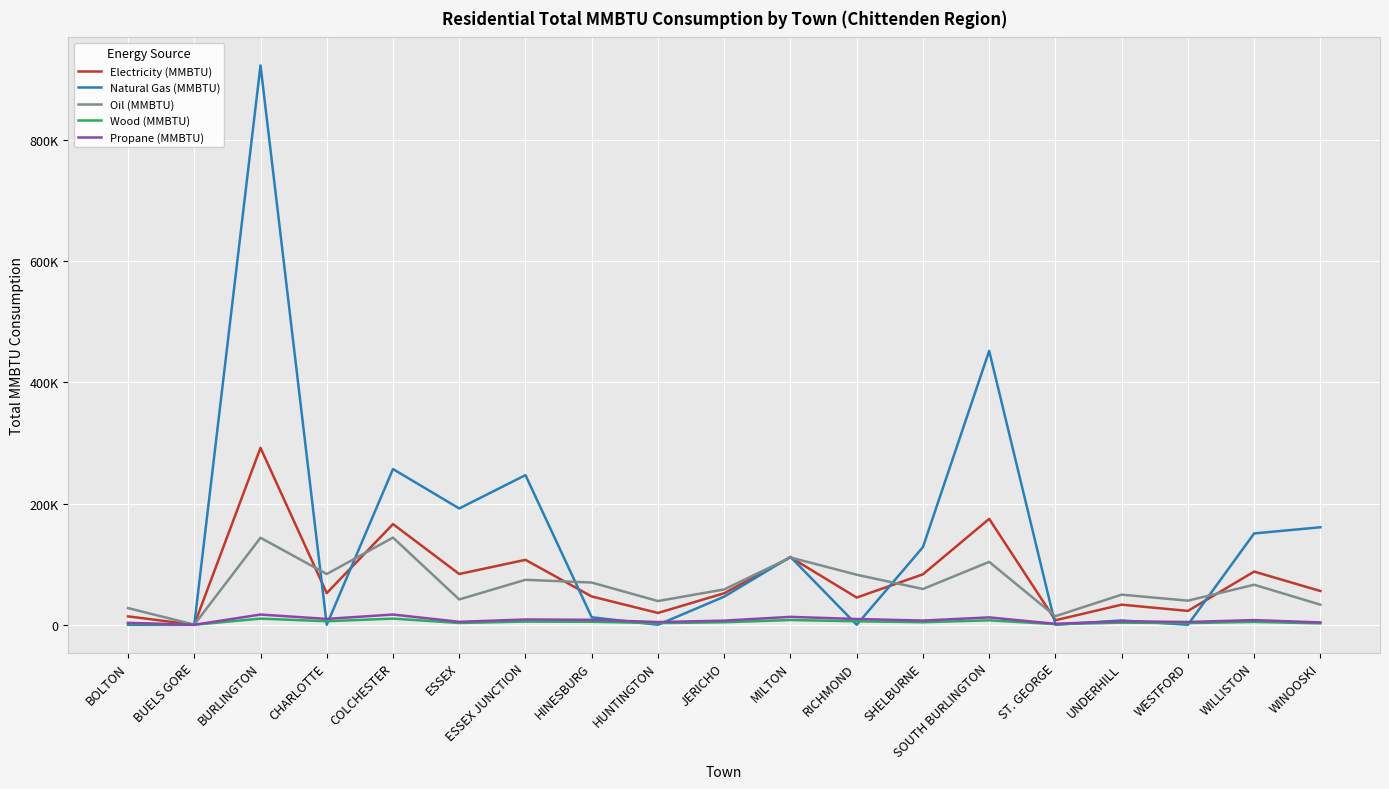

Does the chart display data point markers on the line(s)?

No